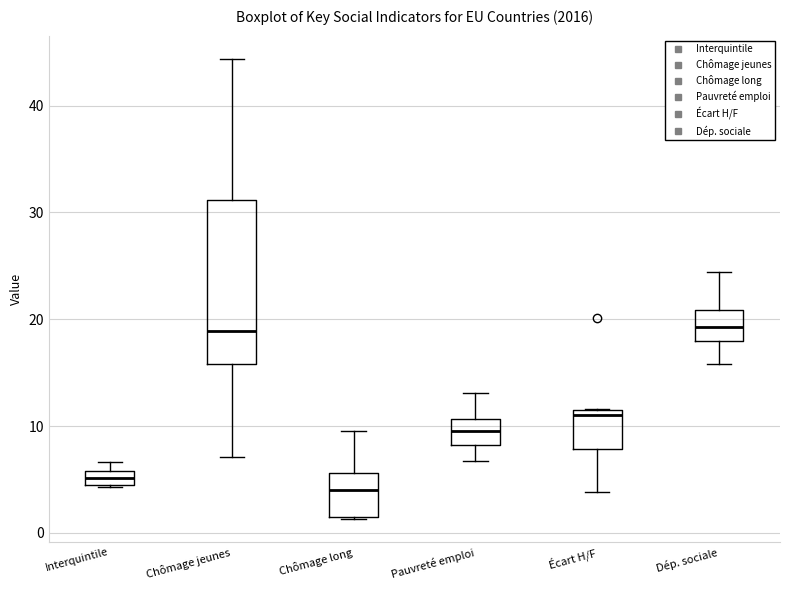

Which box is the tallest, from its lower edge to its upper edge?

Chômage jeunes